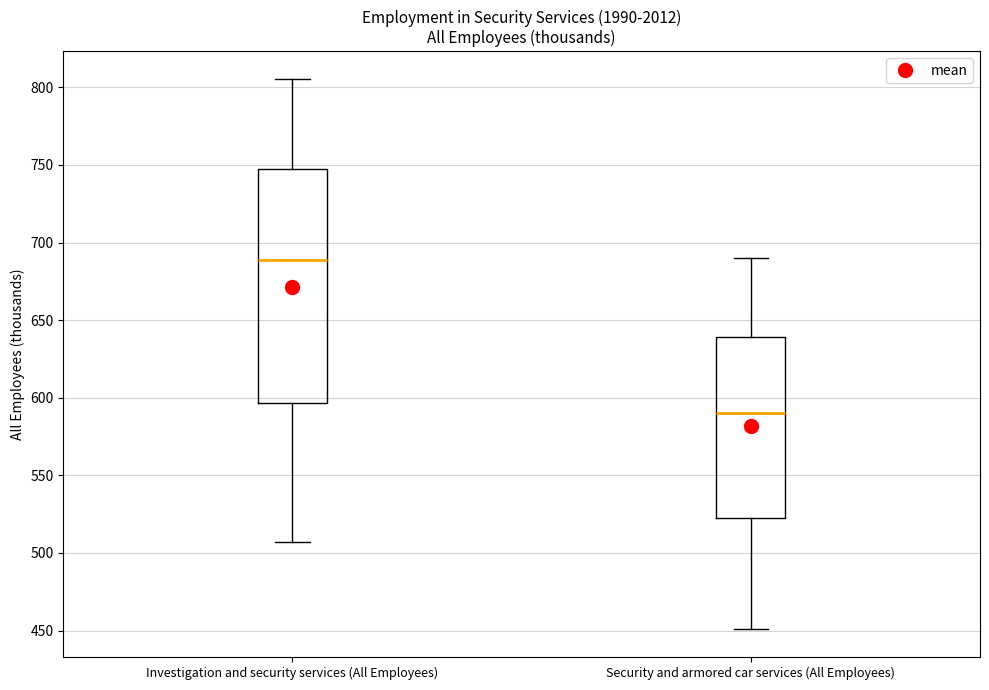

Which box has the highest median line?

Investigation and security services (All Employees)